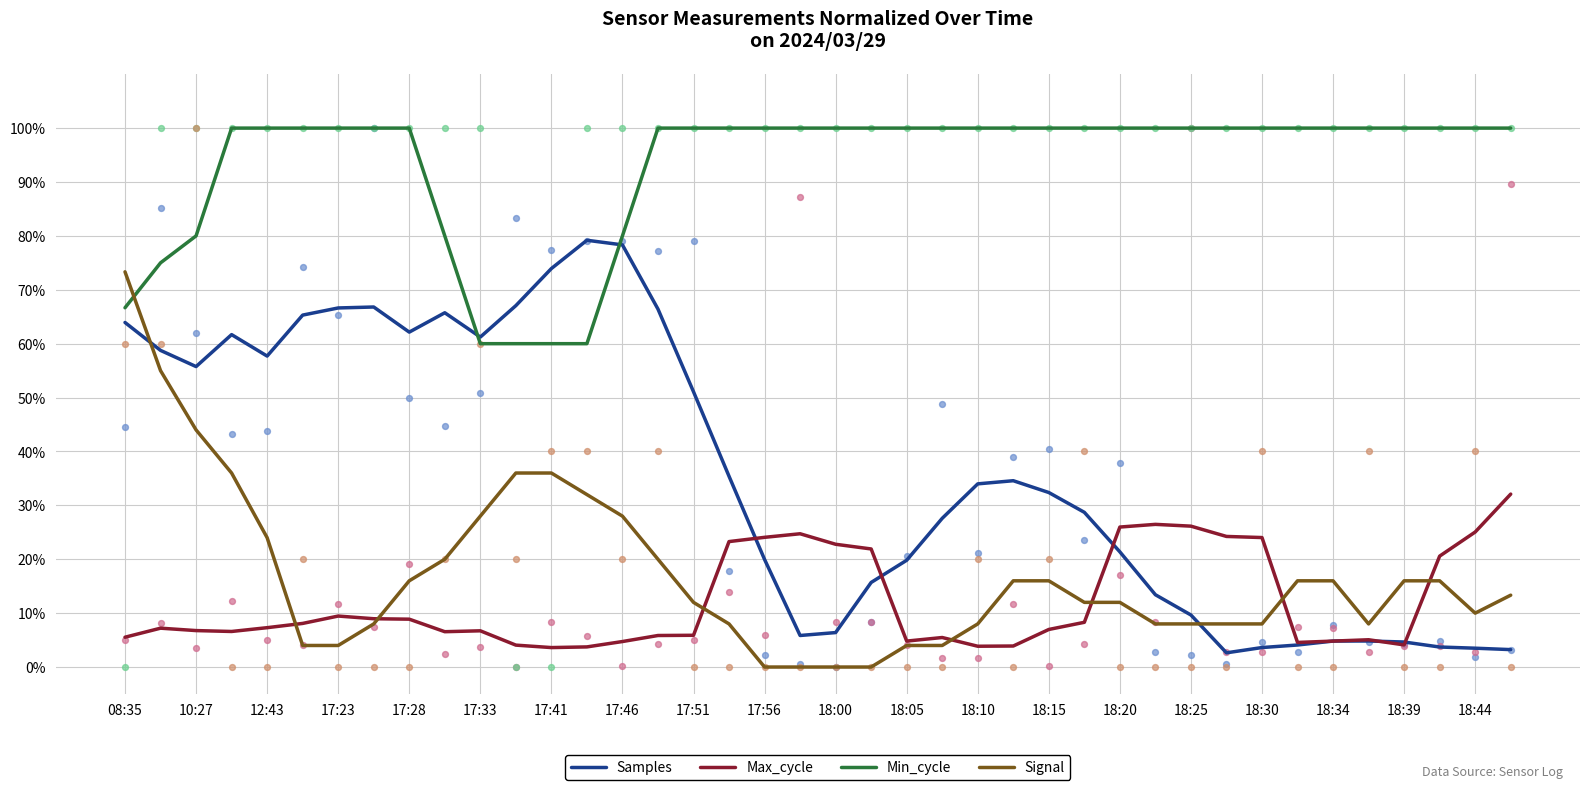

Which series contains the lowest Y value?

Signal